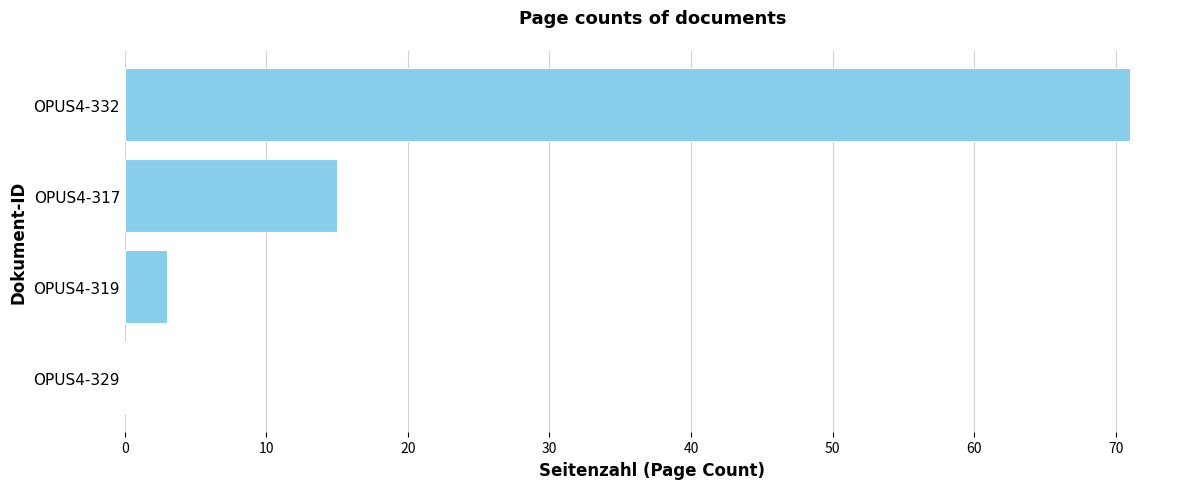

Reading top to bottom, transcribe all the data shown in this chart.

OPUS4-332=71	OPUS4-317=15	OPUS4-319=3	OPUS4-329=0